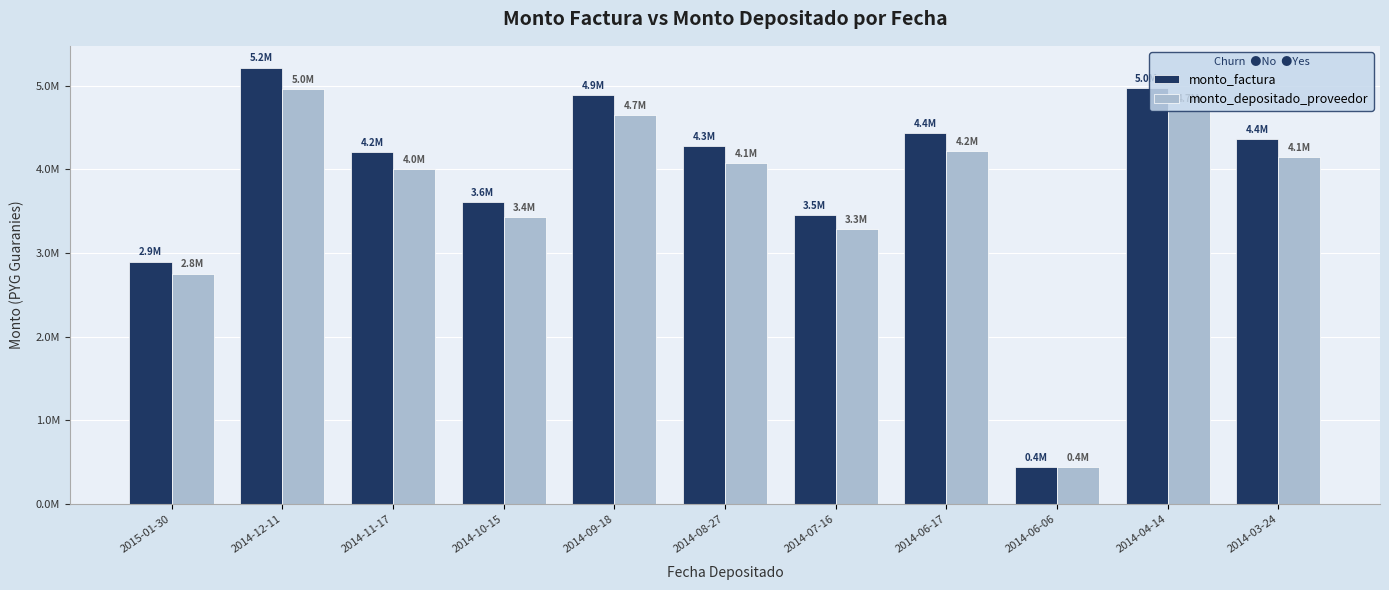

Which category has the lowest value in the monto_depositado_proveedor series?

2014-06-06